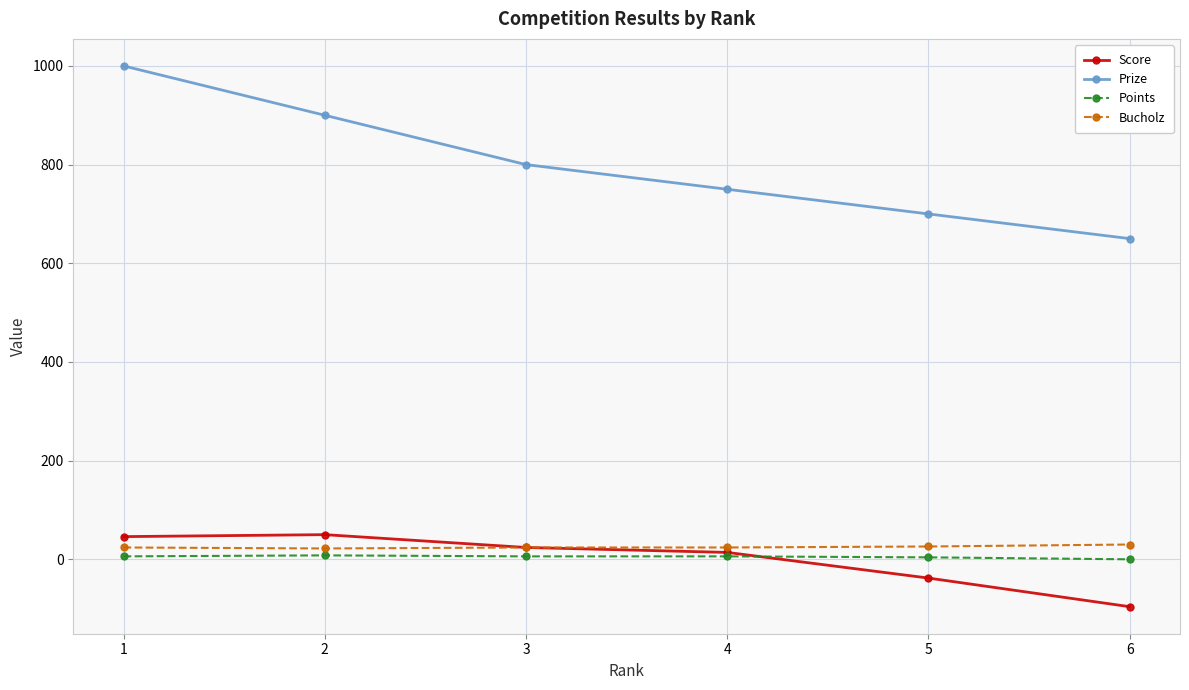

What is the spread (max minus min) of values at 2?

892